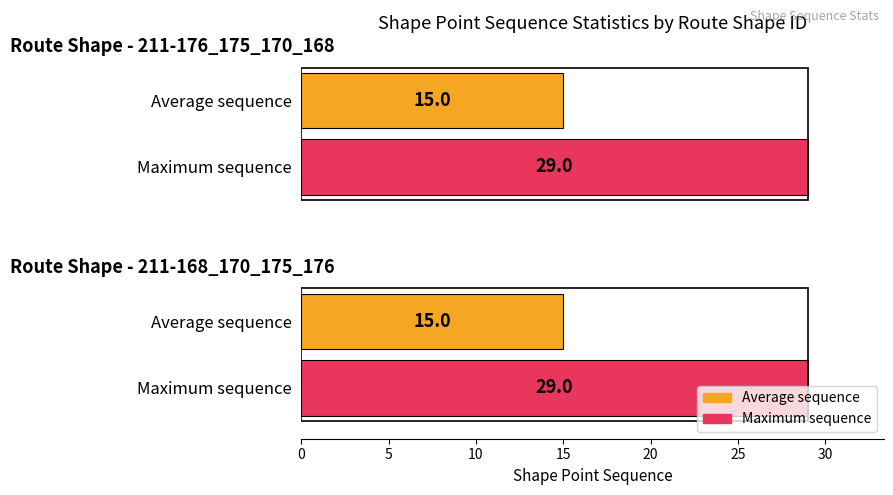

What is the sum of the Avg sequence values at 211-168_170_175_176 and 211-176_175_170_168?

30